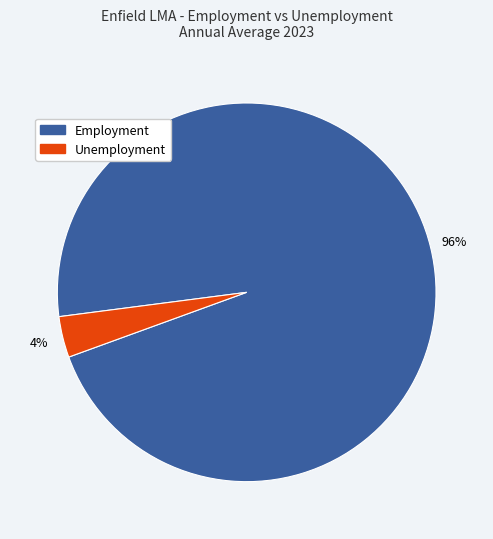

To the nearest percent, what is the average slice percentage?

50%